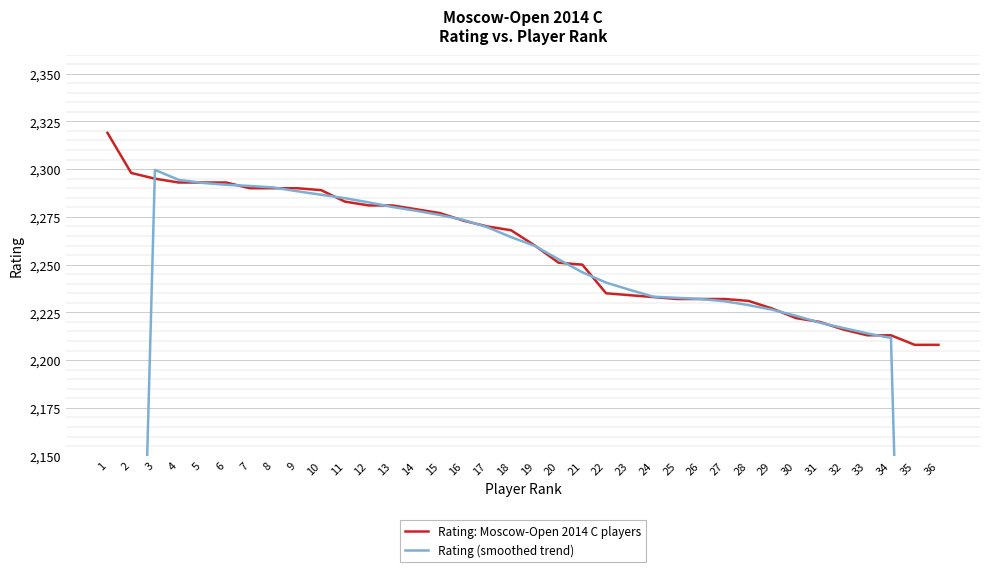

Which series ends up on top after the final intersection of Rating (smoothed trend) and Rating: Moscow-Open 2014 C players?

Rating: Moscow-Open 2014 C players